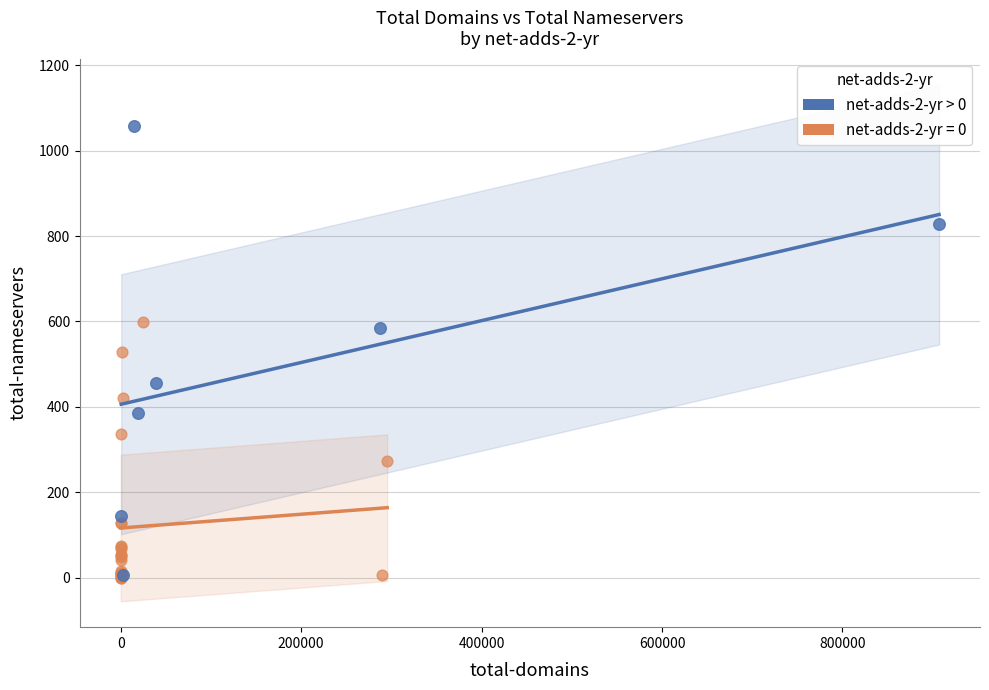

Which series has the largest Y range (max minus min)?

net-adds-2-yr > 0